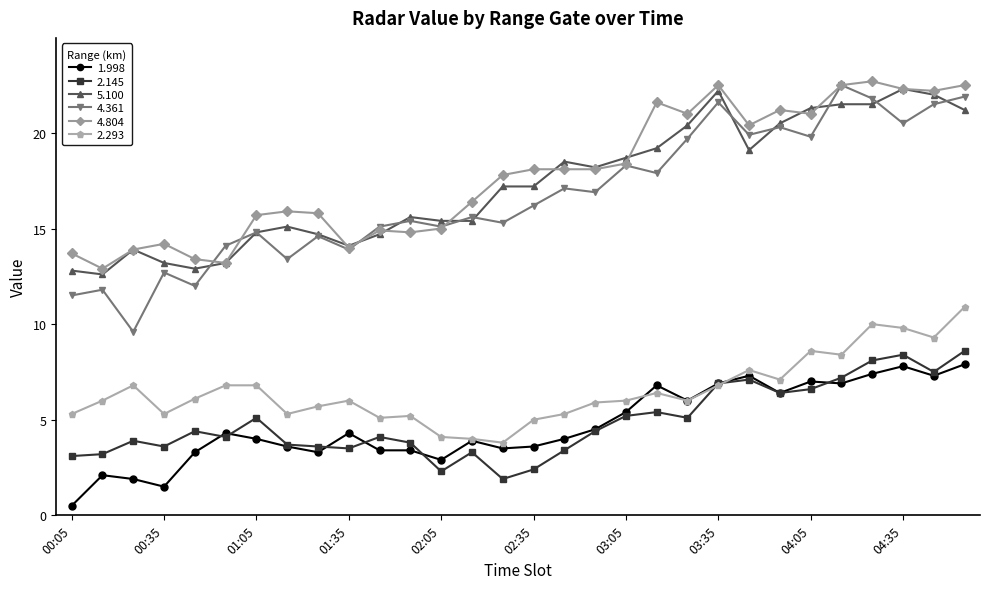

What is the average value of the 2.145 series?

4.9